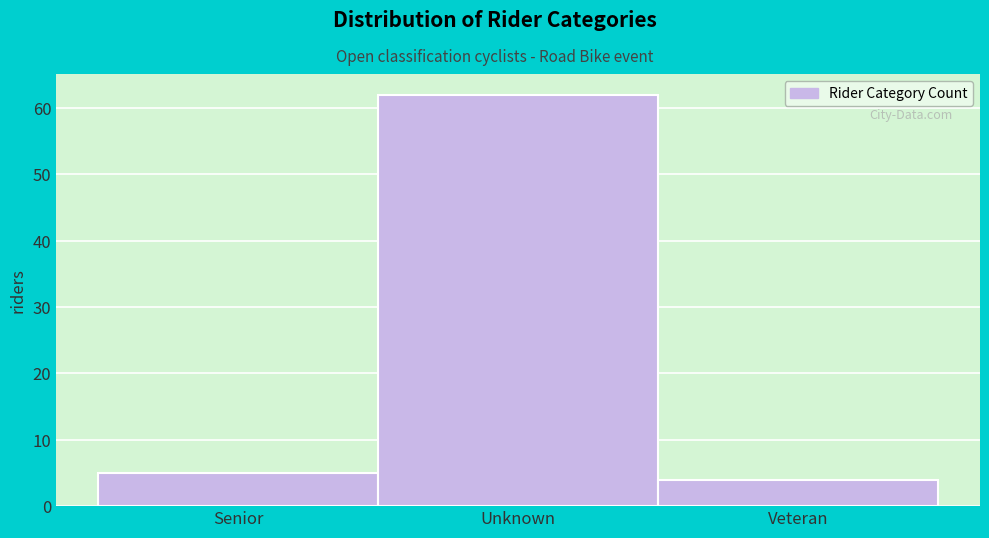

Reading left to right, what are all the values shown in this chart?

5	62	4